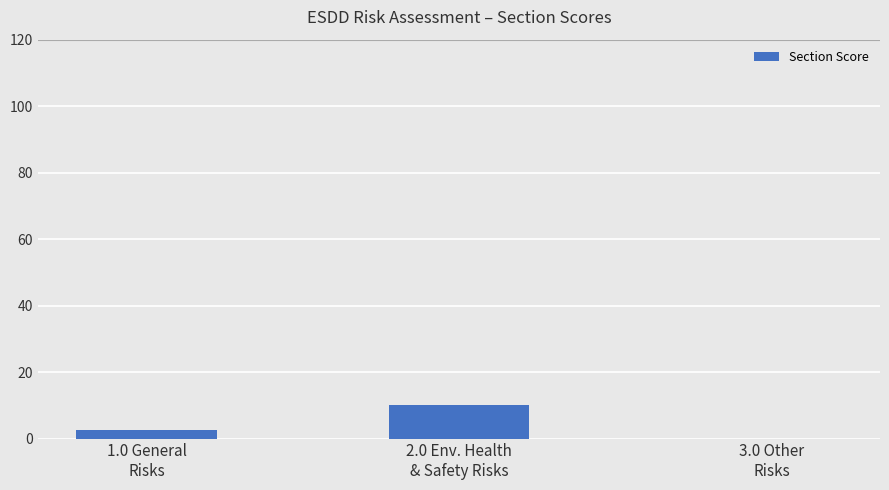

What is the sum of the values at 1.0 General
Risks and 2.0 Env. Health
& Safety Risks?

12.5